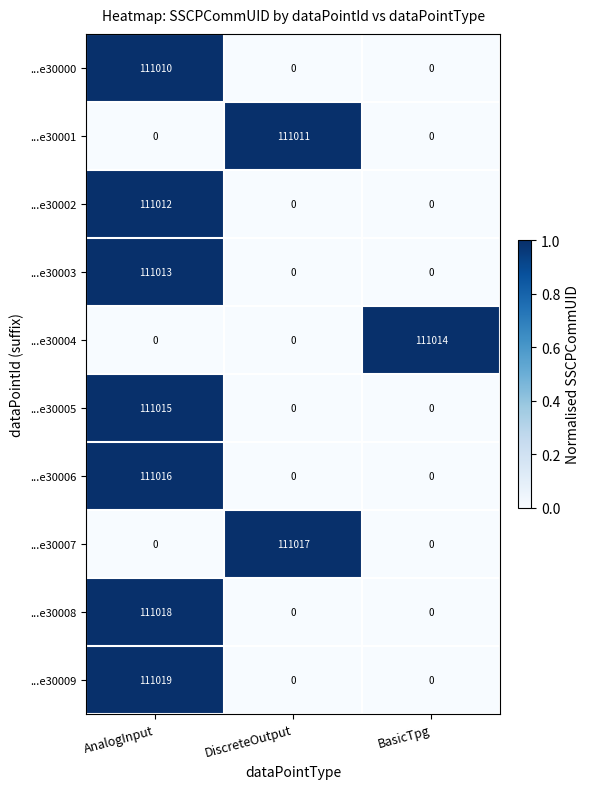

Count the number of categories in the chart.

3